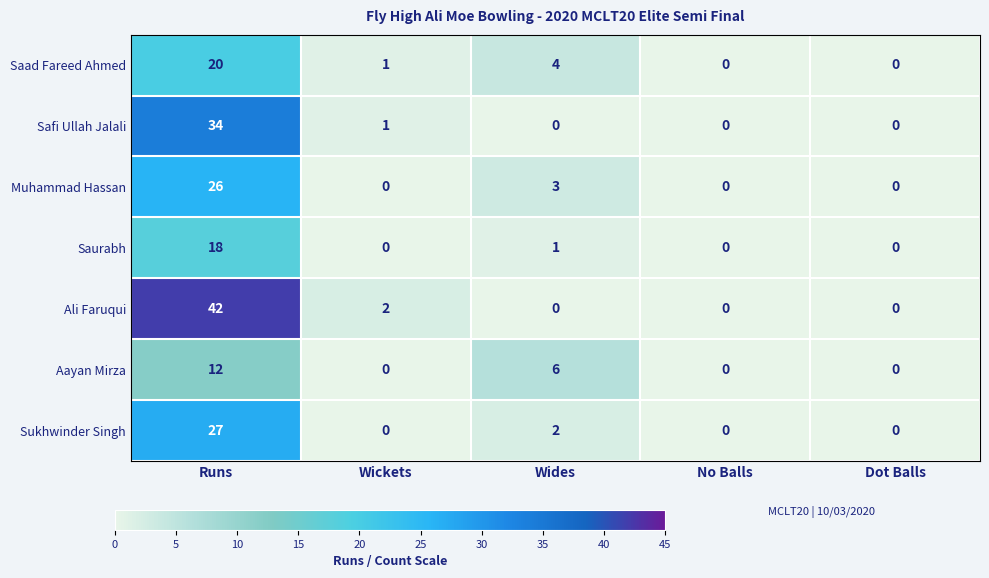

True or false: Muhammad Hassan has a value of 12 at Dot Balls.

False